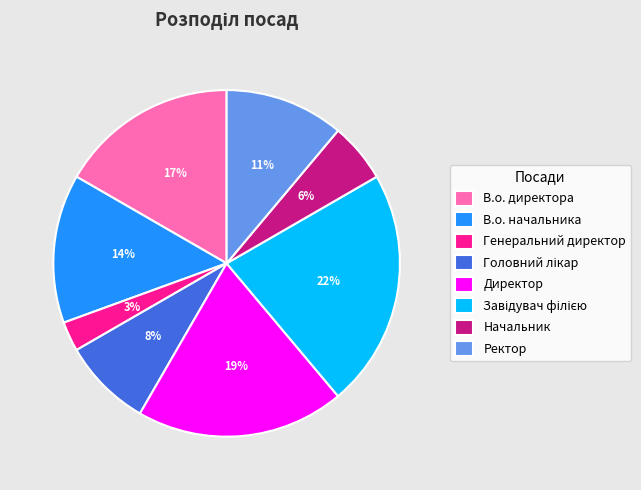

Is the sum of Генеральний директор and Начальник greater than half?

No